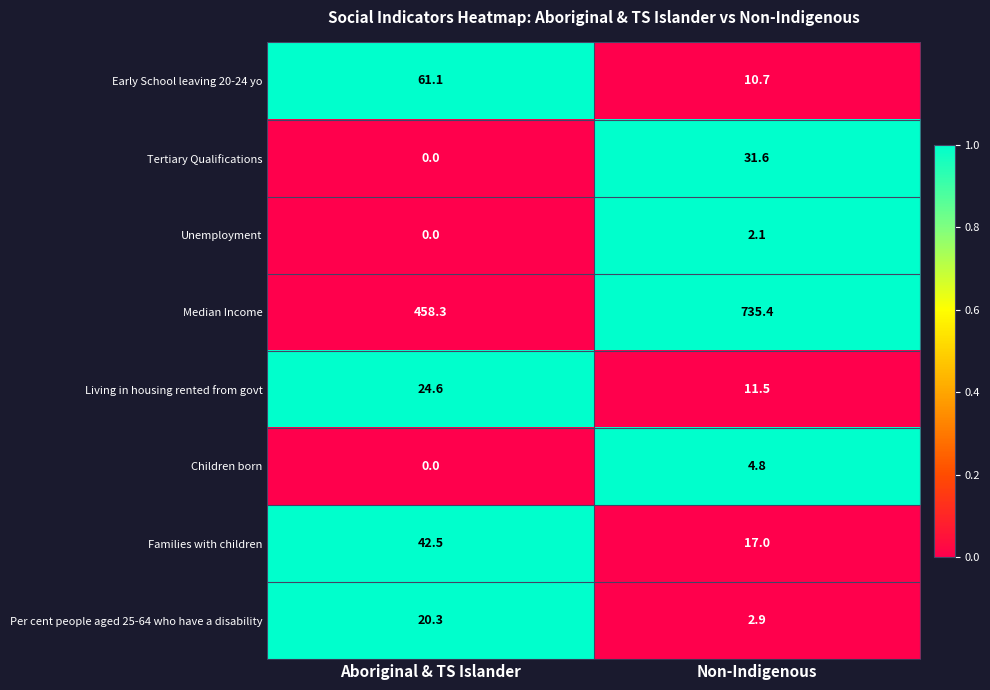

Count the number of data series in this chart.

8